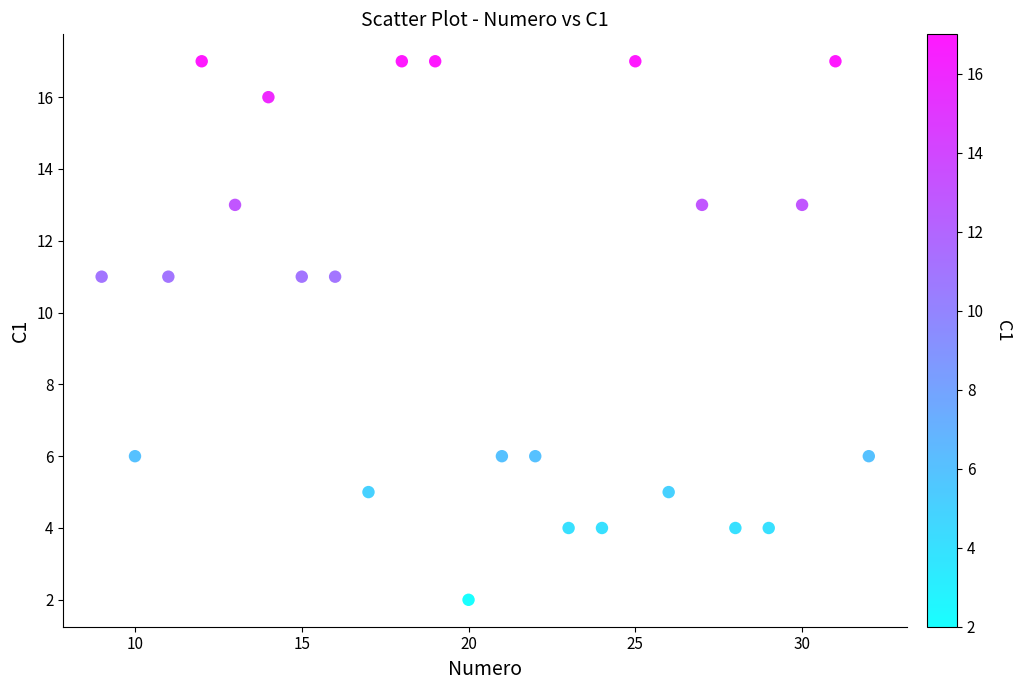

What is the range of X values (max minus min)?

23